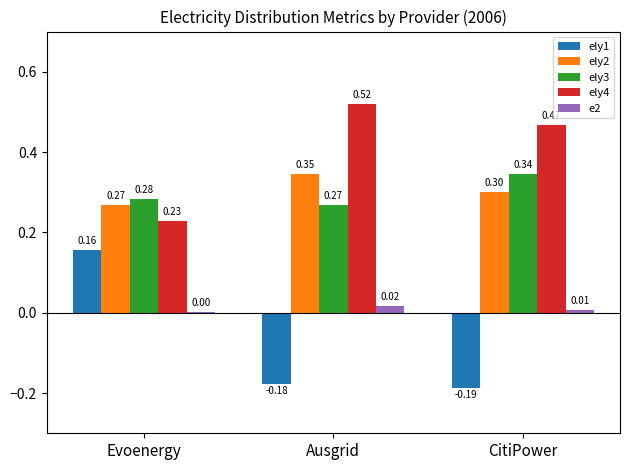

At which label is ely4 closest to 0?

Evoenergy